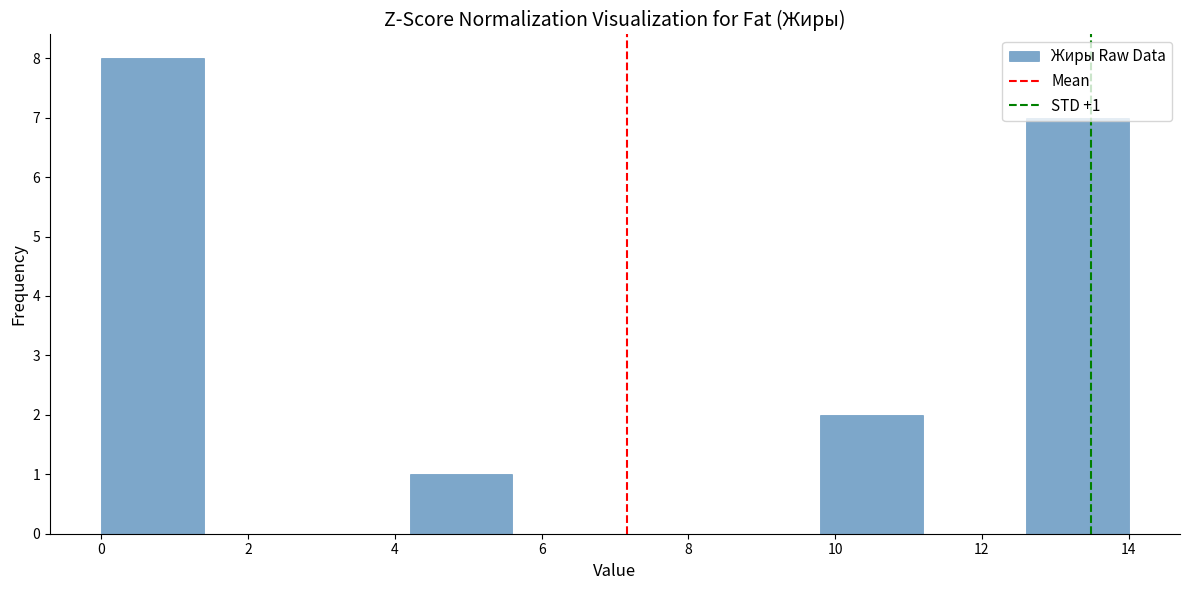

Over which range of the x-axis is the bar tallest?

0.0 to 1.4